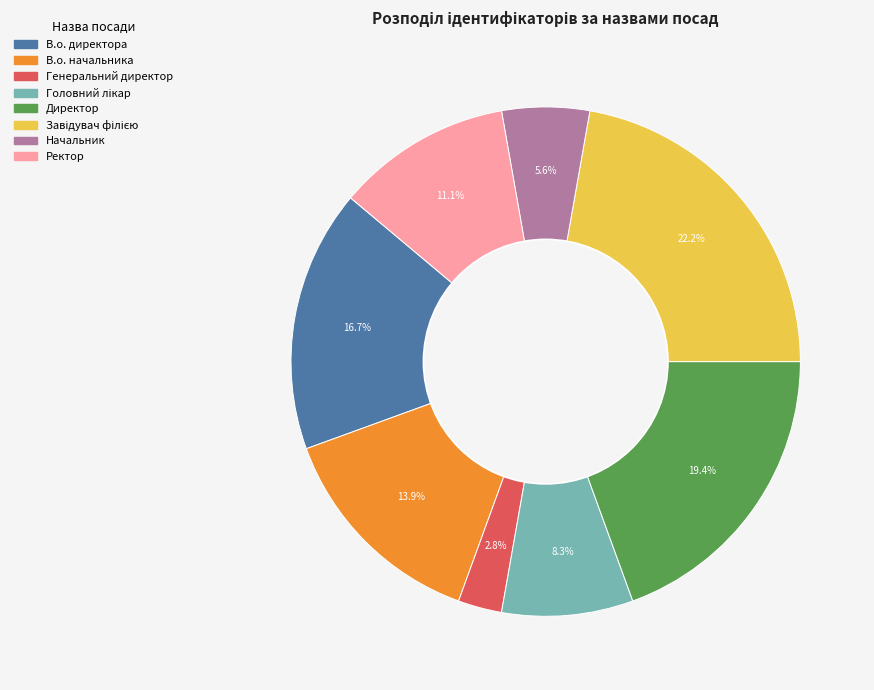

Is there a majority slice in this chart?

No